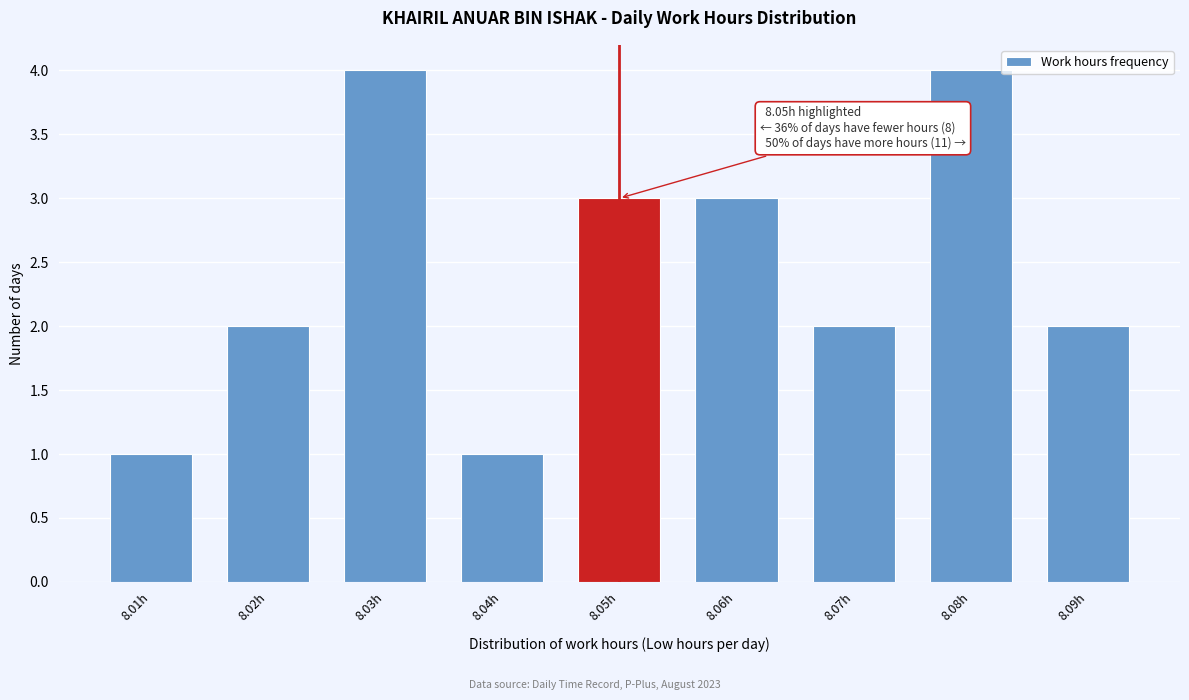

Reading left to right, transcribe all the data shown in this chart.

8.01h=1	8.02h=2	8.03h=4	8.04h=1	8.05h=3	8.06h=3	8.07h=2	8.08h=4	8.09h=2